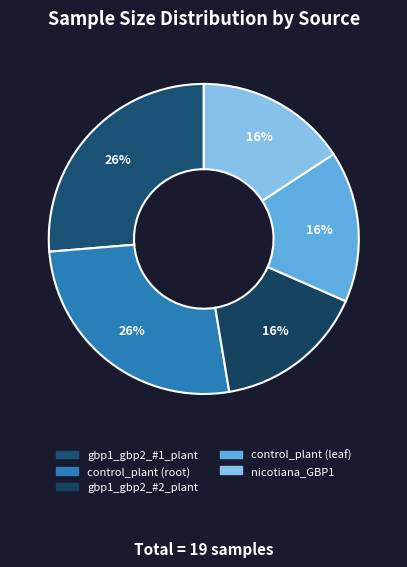

What is the total percentage of control_plant (leaf) and control_plant (root)?

42.1%